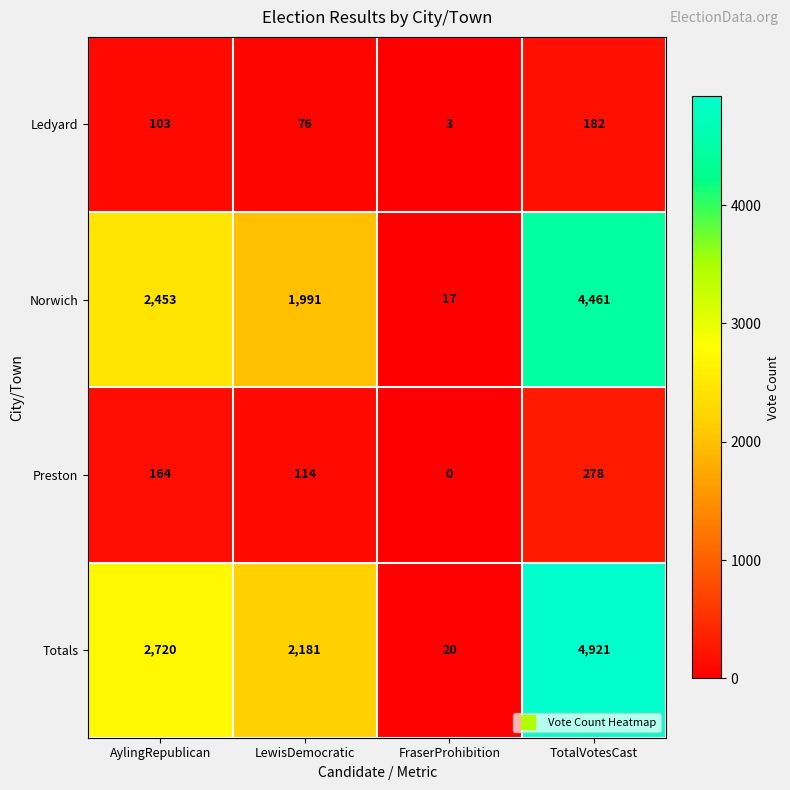

Which label corresponds to the smallest value in the chart?

FraserProhibition